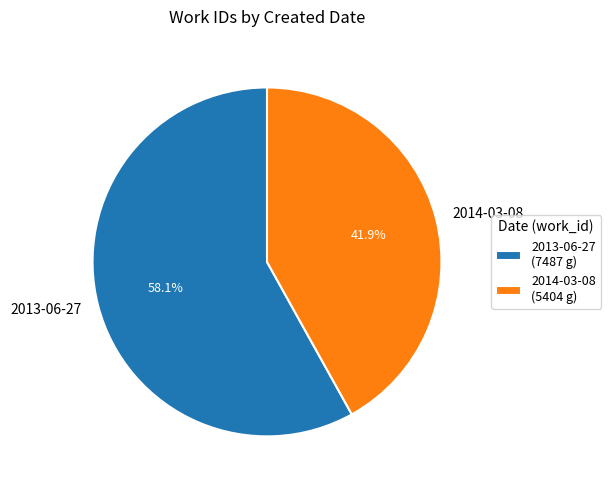

The 2013-06-27 slice represents 58% of the pie. True or false?

True